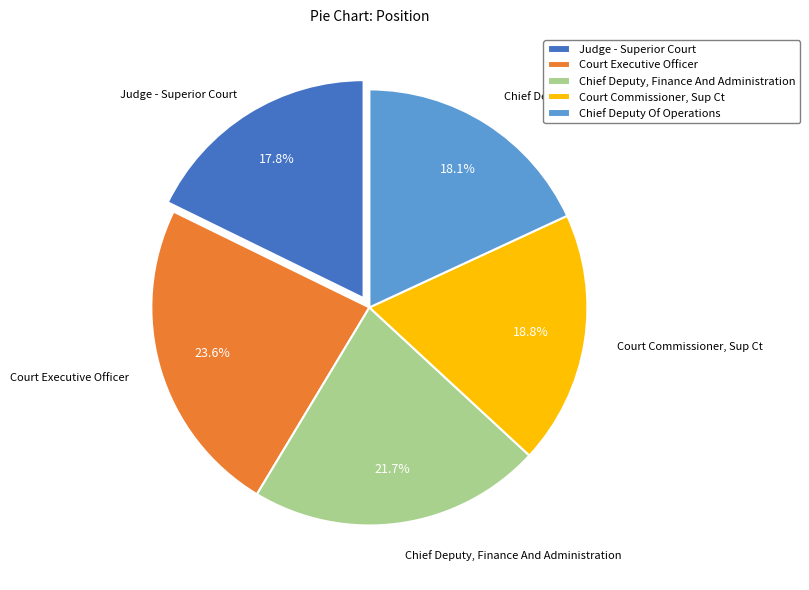

To the nearest percent, what is the difference between the largest and smallest slice percentages?

6%